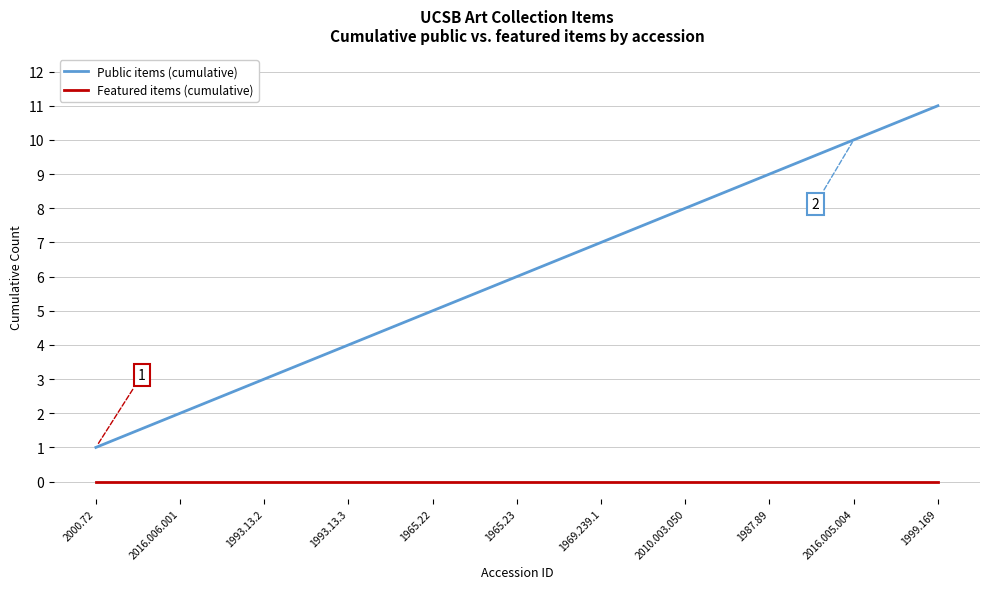

What position from the left is 1987.89?

9